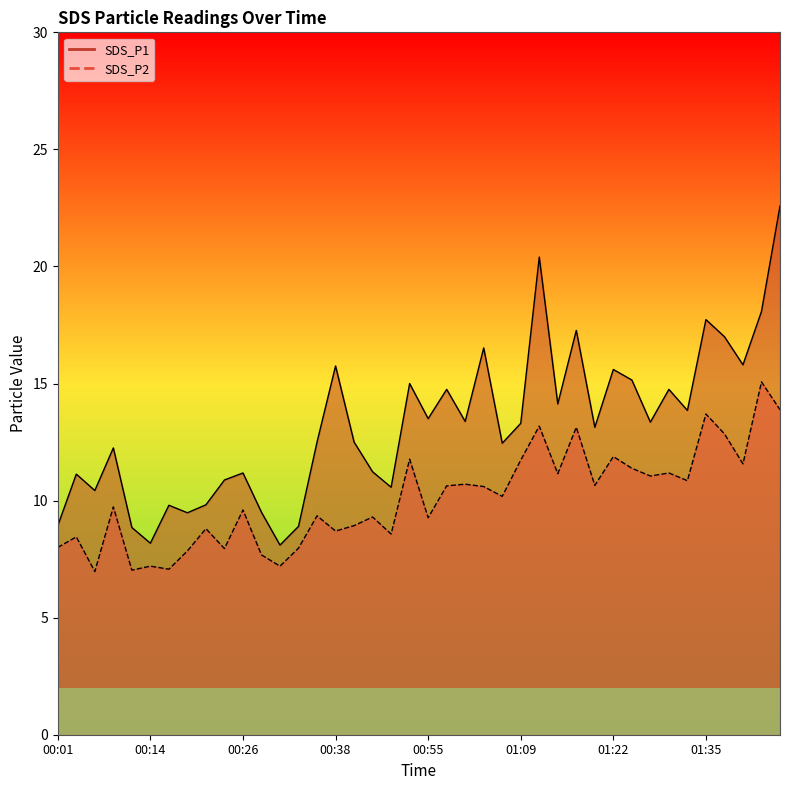

In SDS_P1 line, how many points are higher than both neighbors (excluding endpoints)?

13